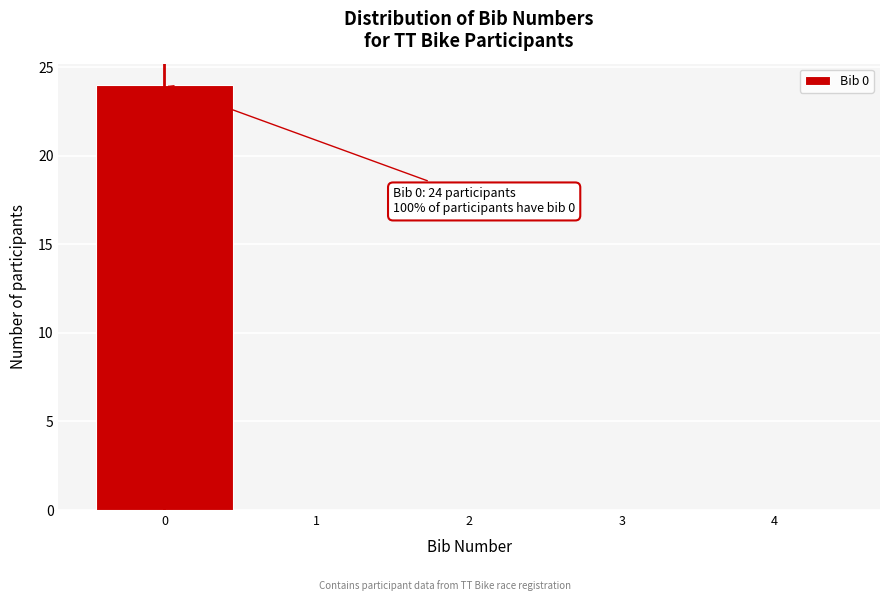

Over which range of the x-axis is the bar tallest?

-0.5 to 0.5